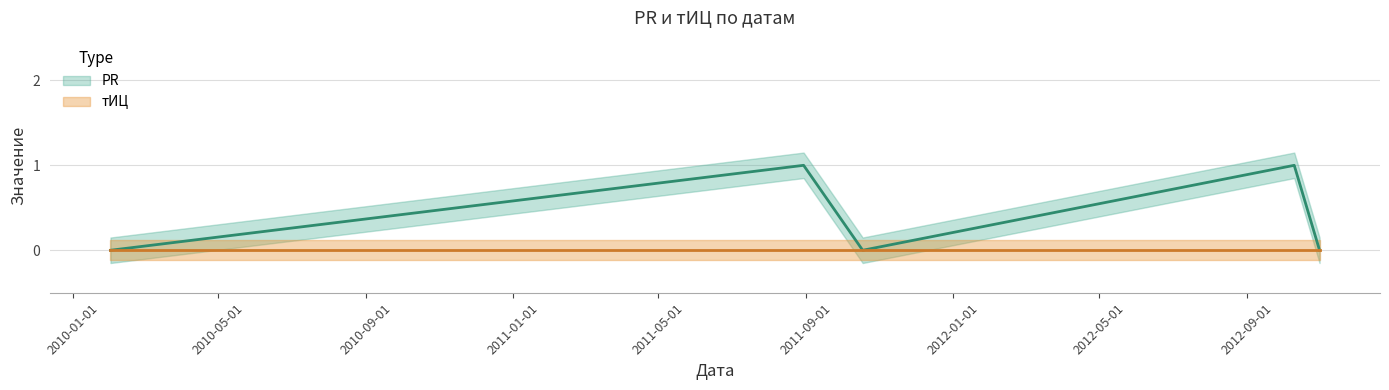

What is the label of the 2nd point from the left?

2011-08-30